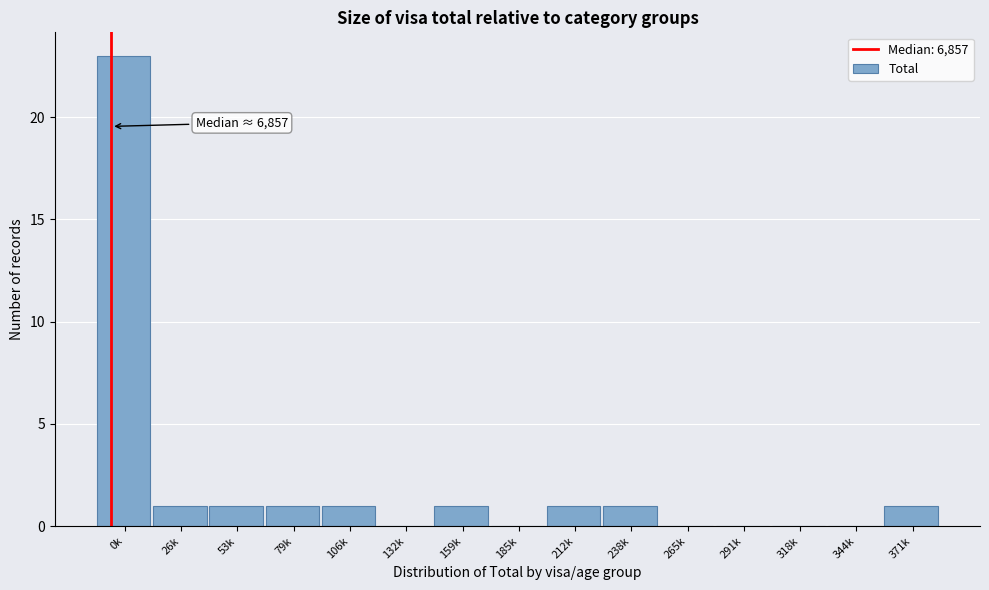

Reading right to left, list all the values displayed in this chart.

371k=1	344k=0	318k=0	291k=0	265k=0	238k=1	212k=1	185k=0	159k=1	132k=0	106k=1	79k=1	53k=1	26k=1	0k=23